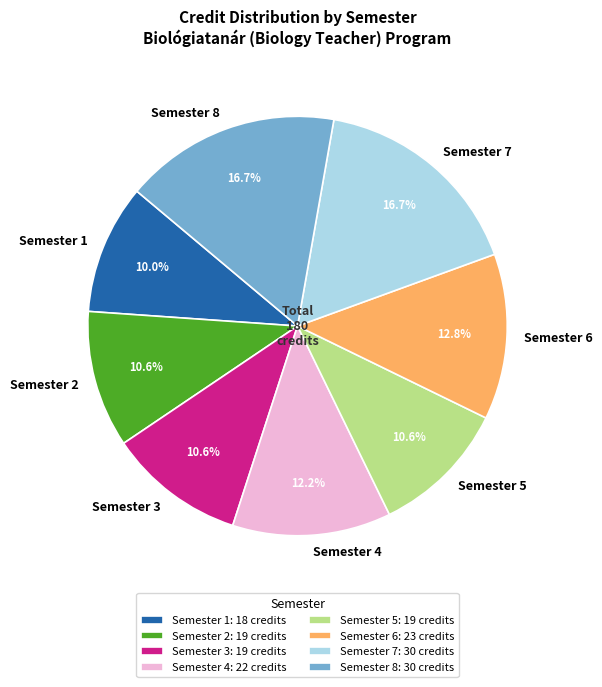

What percentage is NOT represented by Semester 2?

89.4%